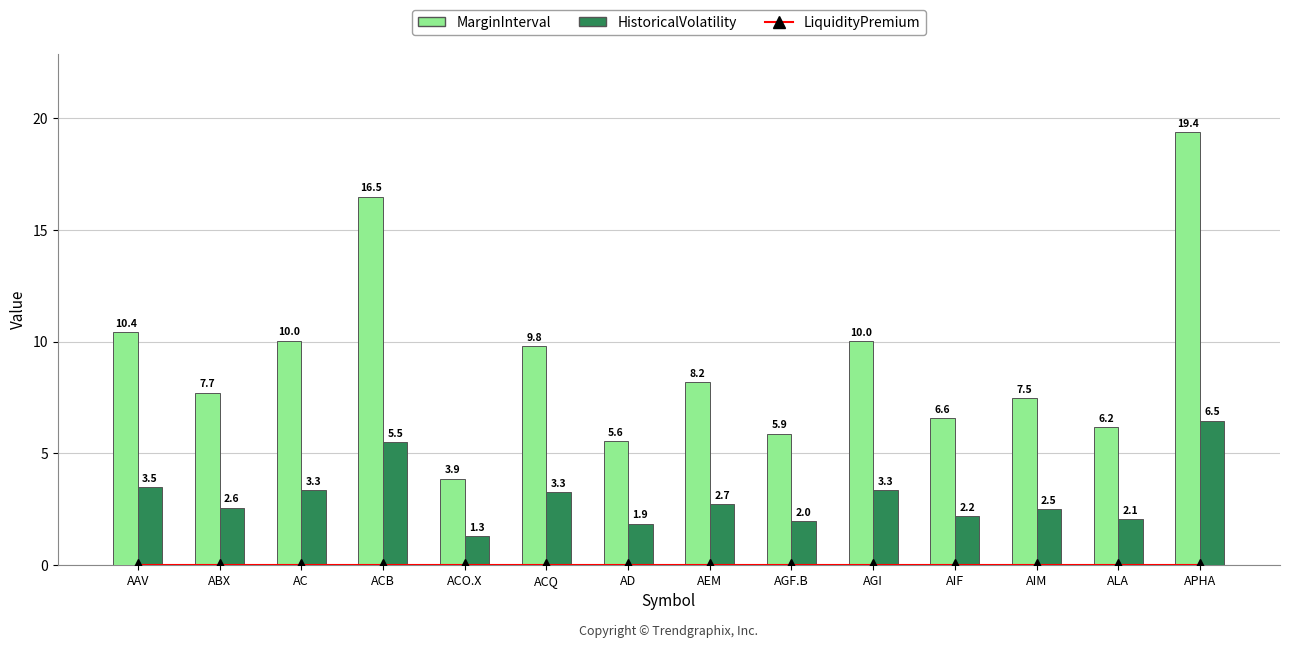

Count the number of data series in this chart.

3